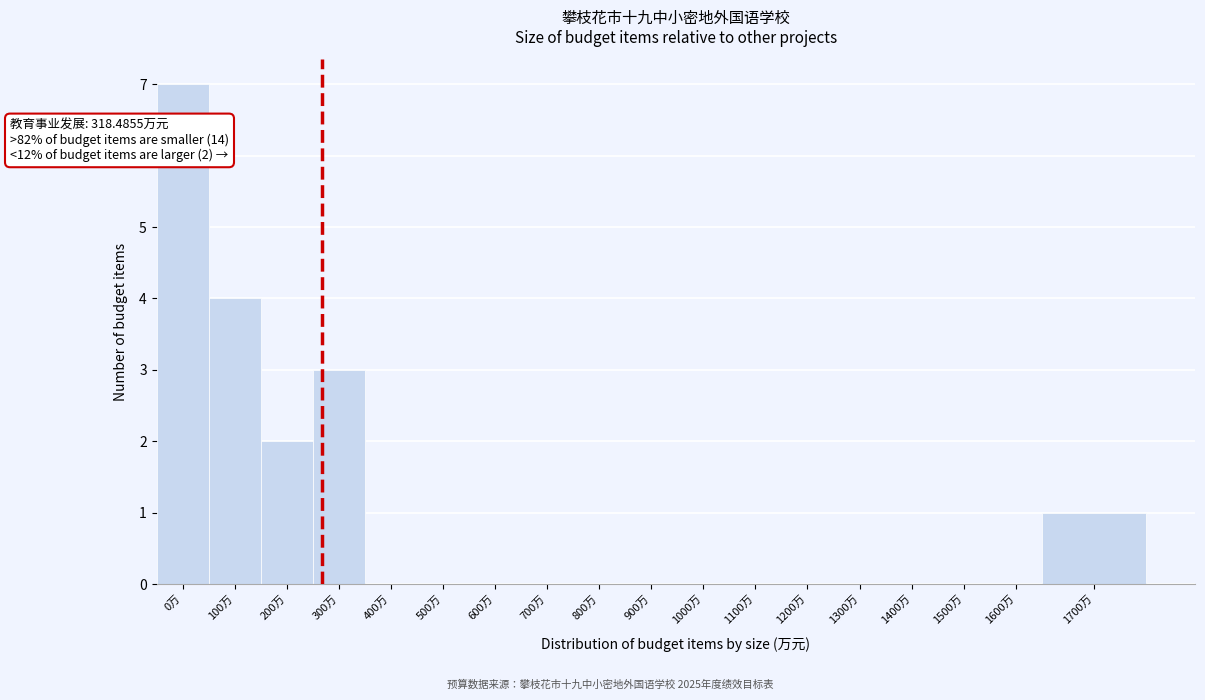

Reading right to left, list all the values displayed in this chart.

1700万=1	1600万=0	1500万=0	1400万=0	1300万=0	1200万=0	1100万=0	1000万=0	900万=0	800万=0	700万=0	600万=0	500万=0	400万=0	300万=3	200万=2	100万=4	0万=7